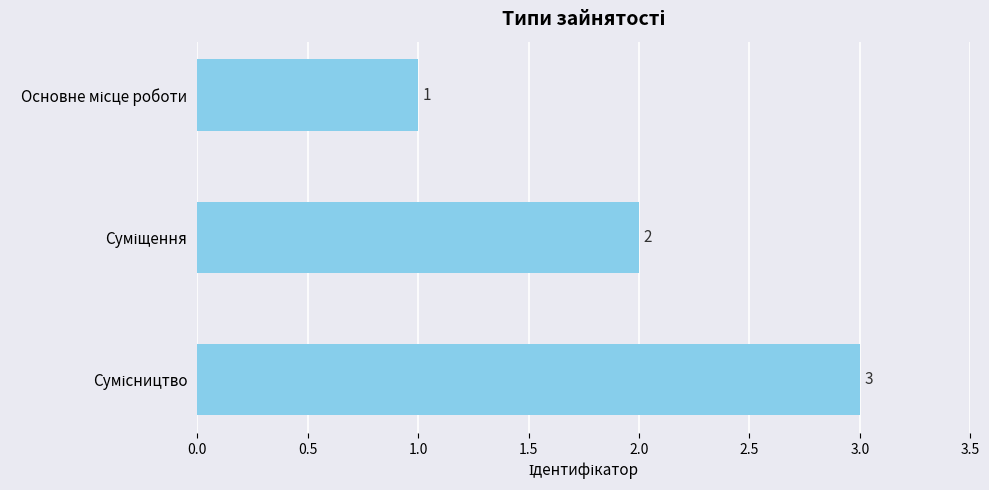

What is the maximum value shown in the chart?

3